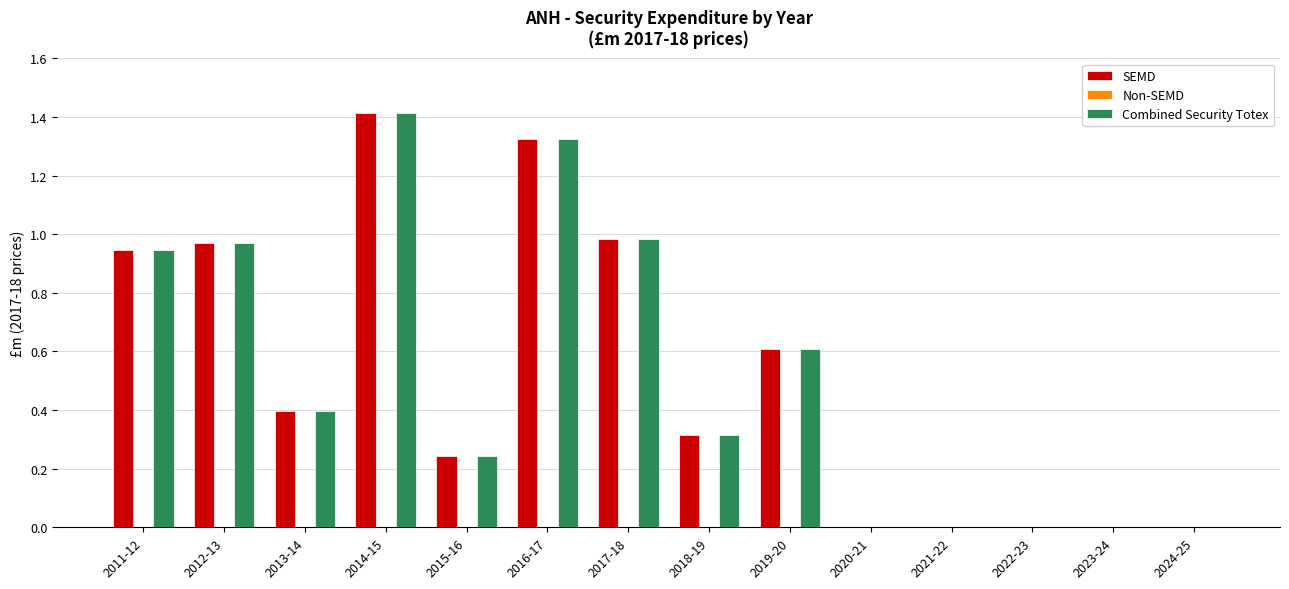

What is the total value across all series at 2013-14?

0.8